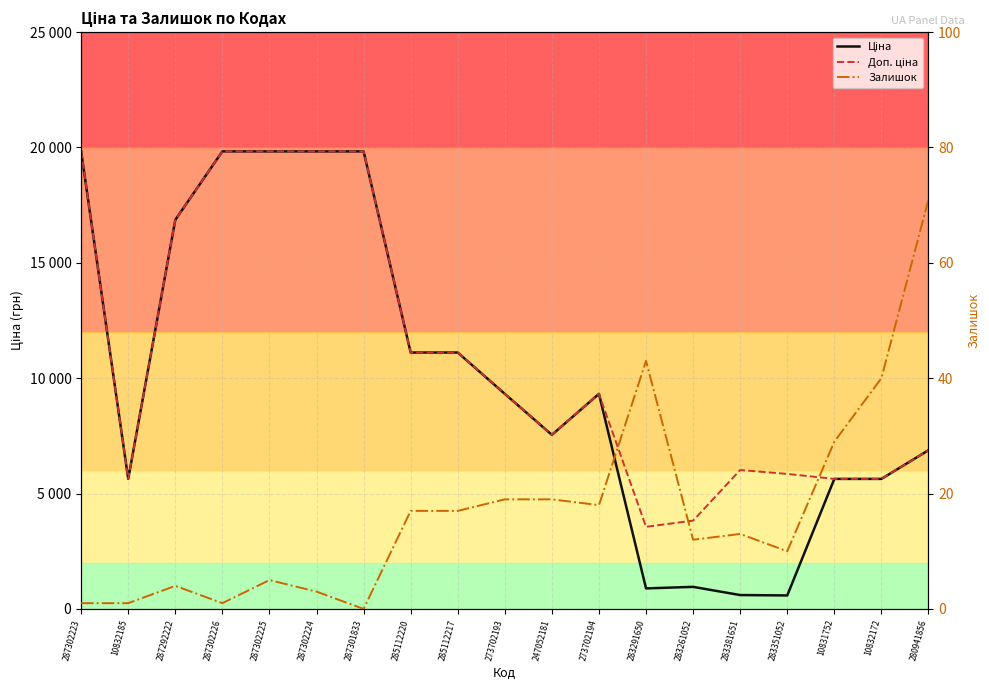

At which label does Ціна first exceed 9321?

287302223